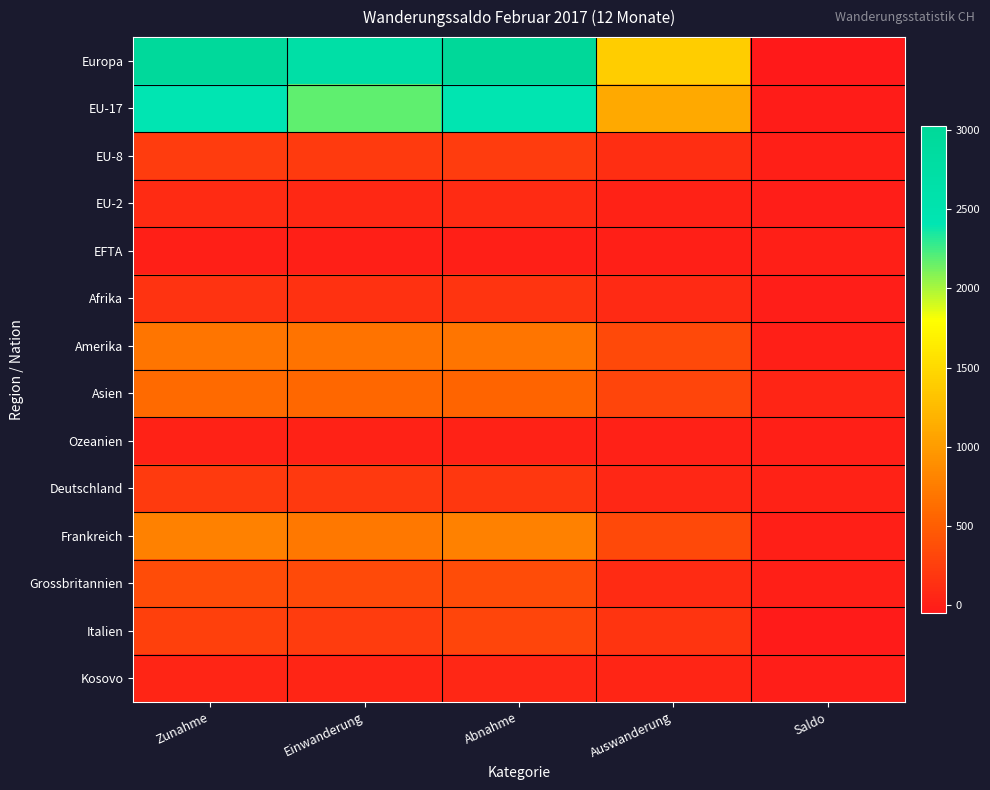

What is the difference between the highest and lowest values at Abnahme?

3023